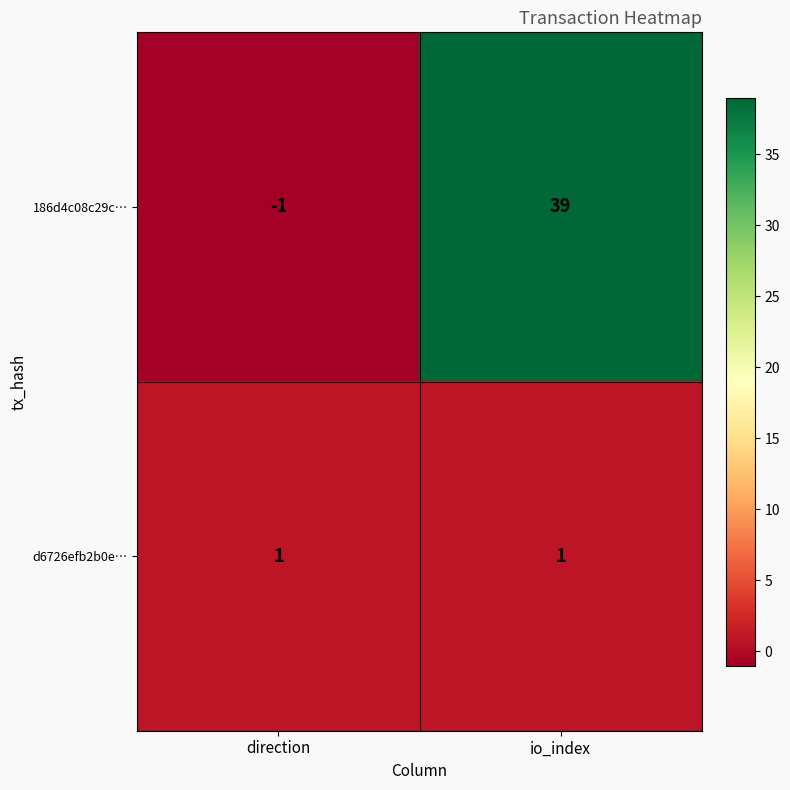

List the series in order of their overall mean, highest first.

186d4c08c29c…, d6726efb2b0e…